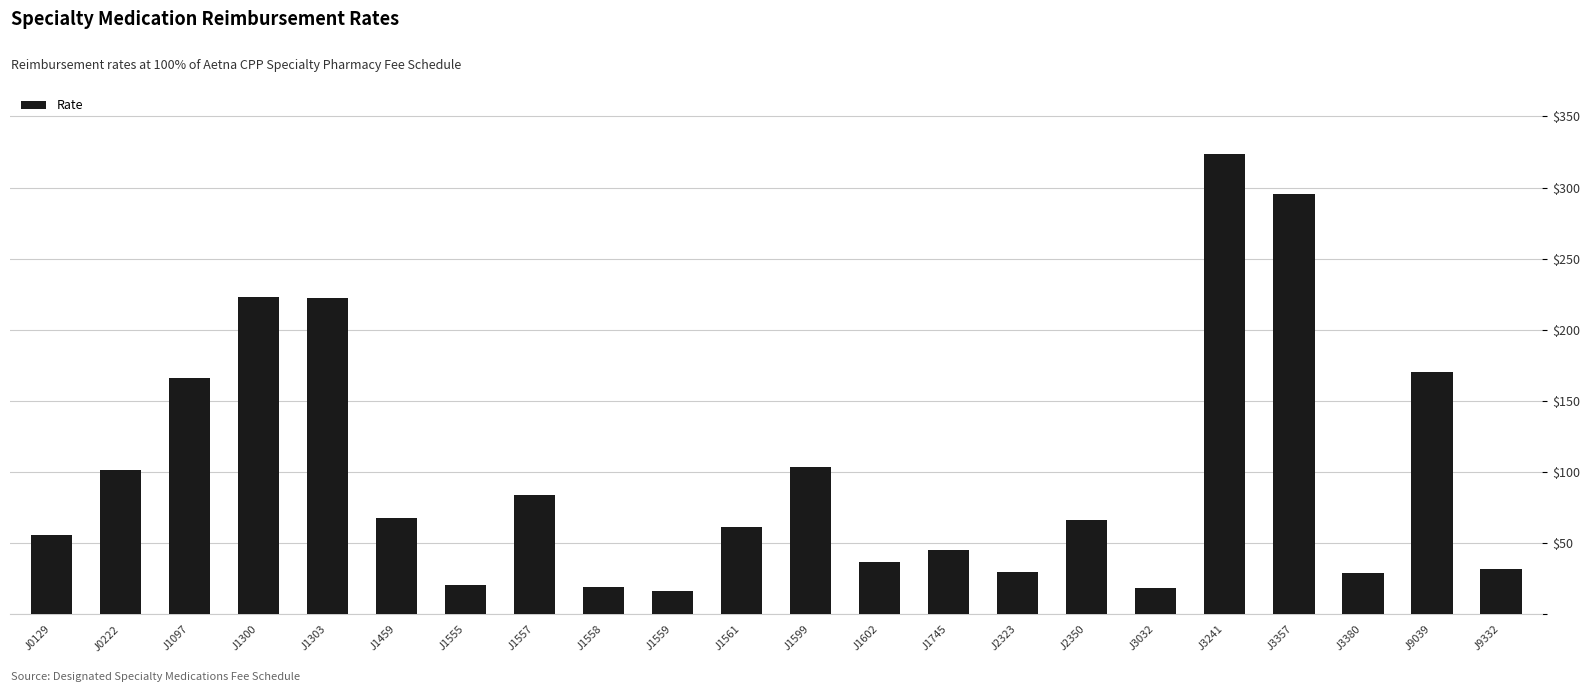

What value does the data have at J1300?

223.4